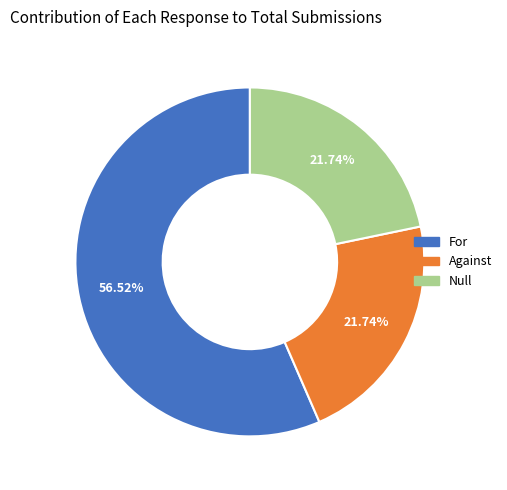

How many segments does this pie chart have?

3